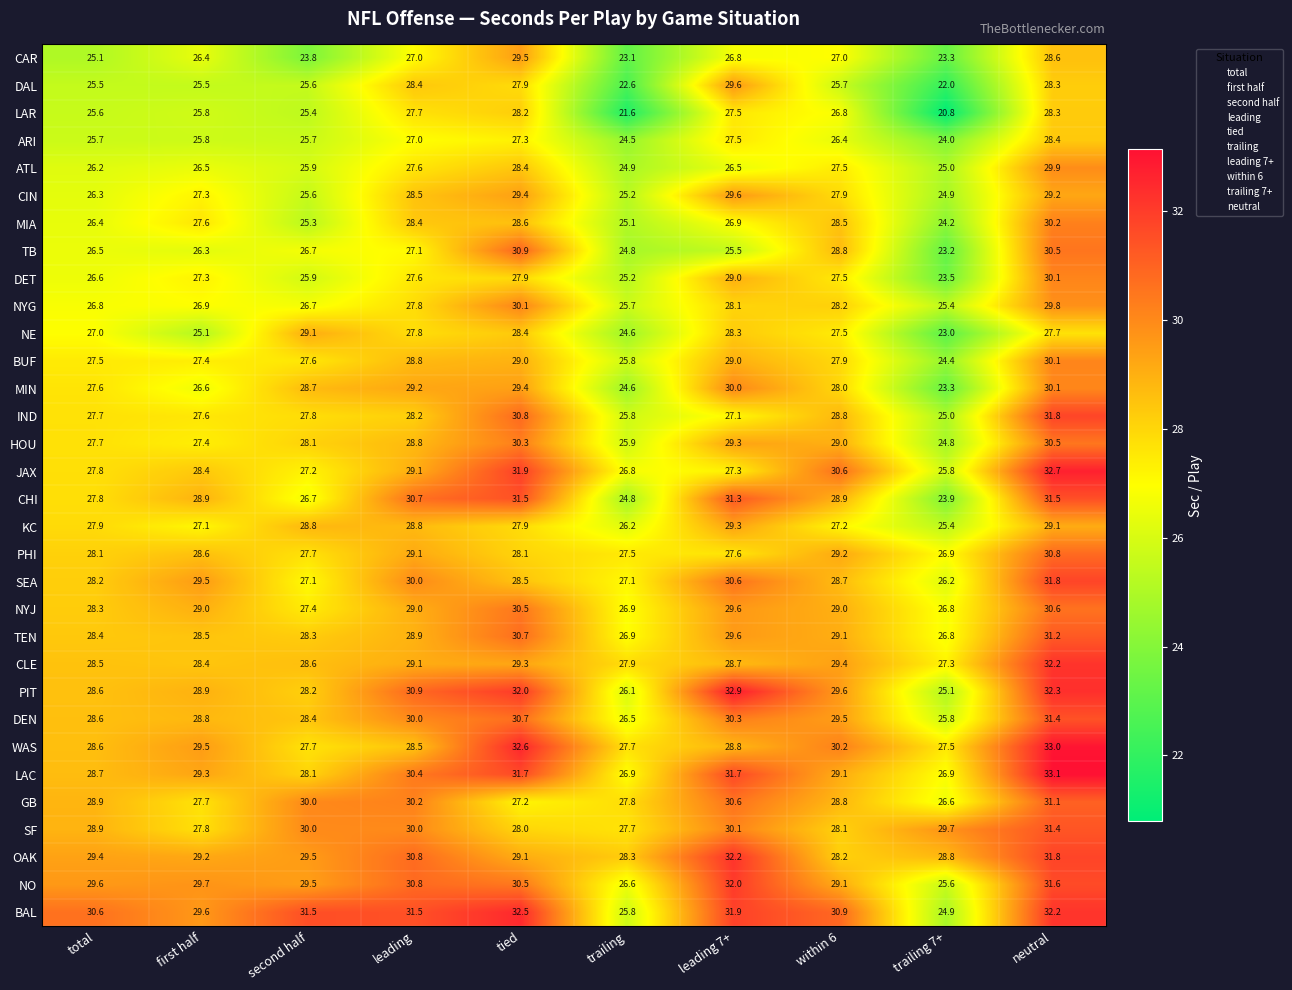

At how many categories does at least one series exceed 22?

10